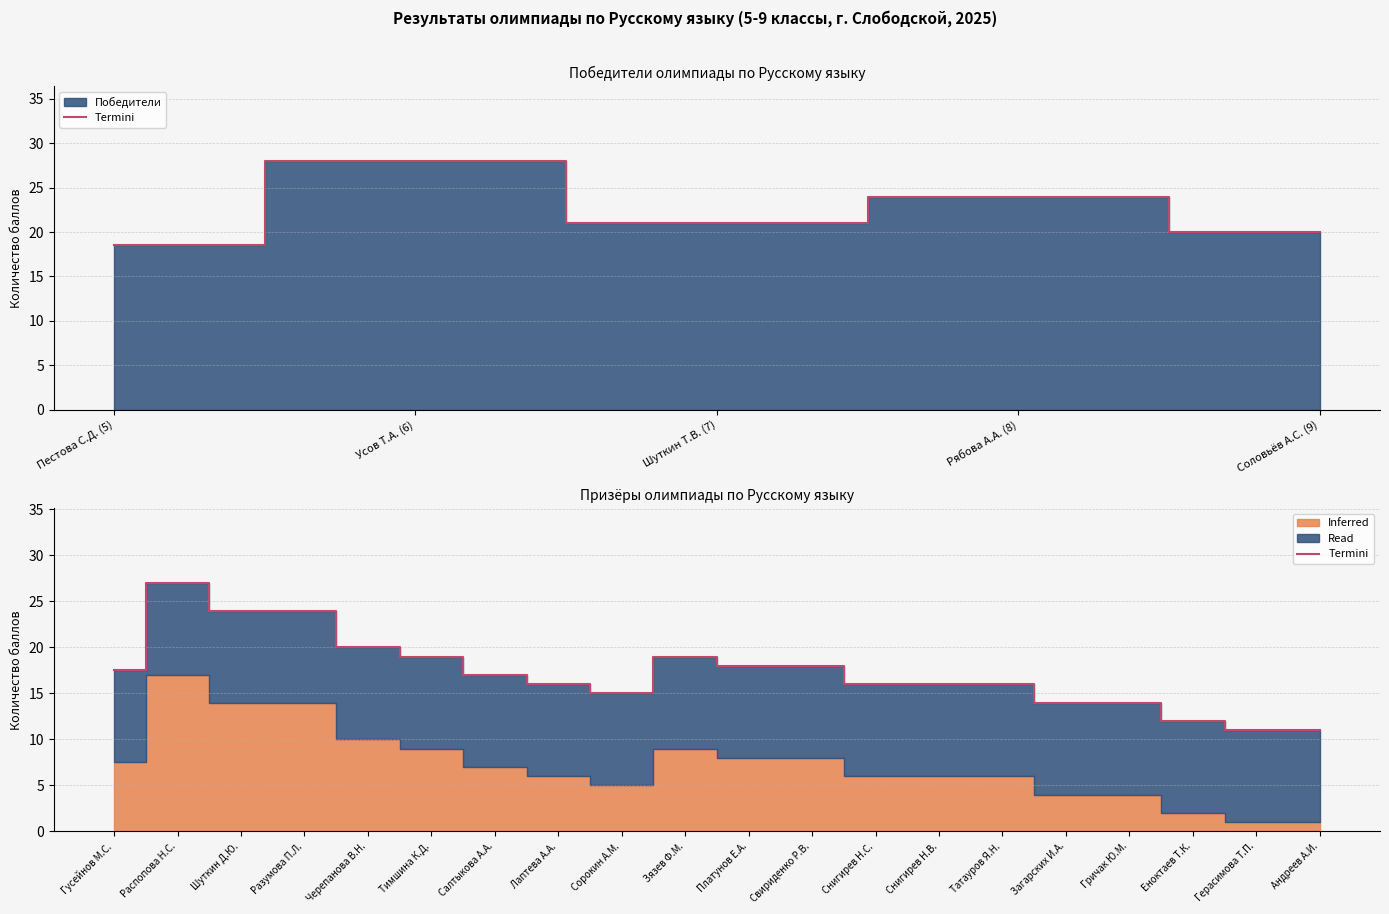

How many data points are less than 17?

10